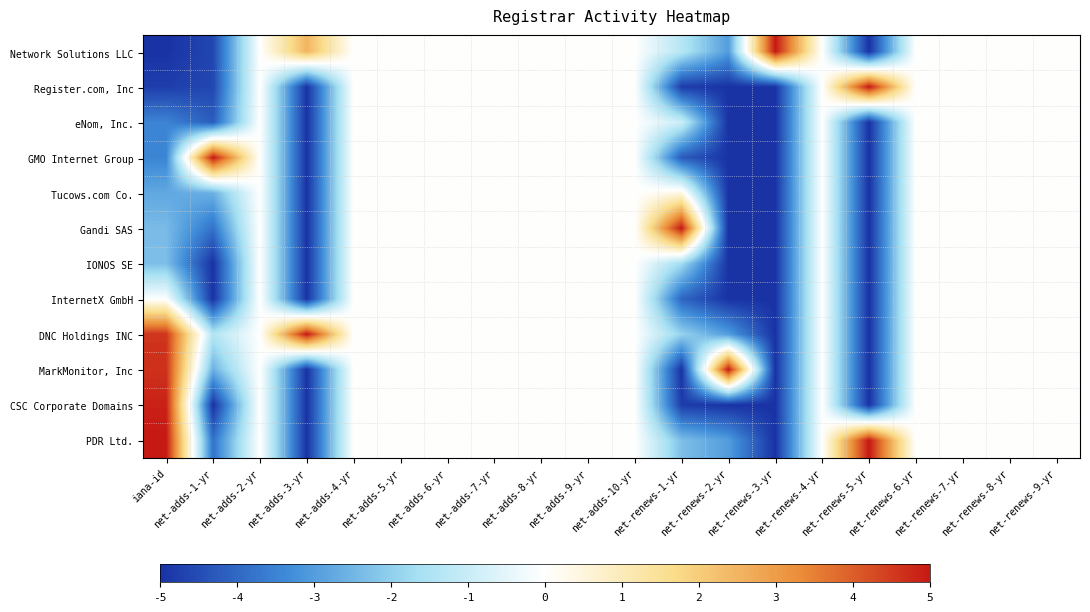

At which category is the sum across all series the highest?

net-adds-2-yr